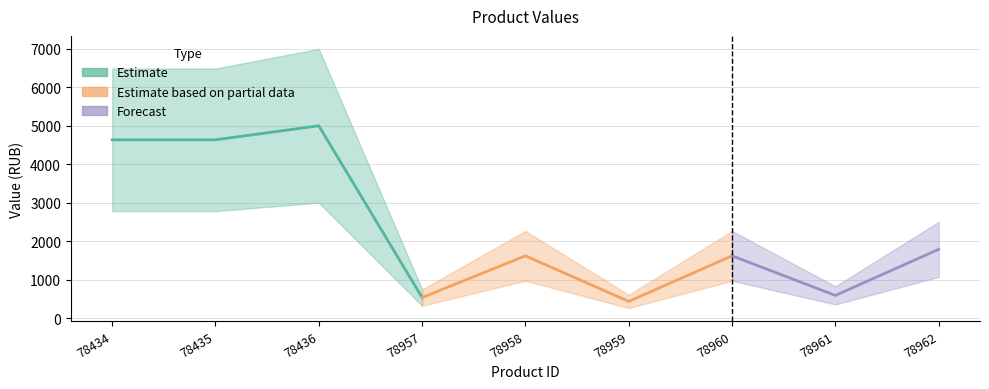

Where is the first local maximum?

78436